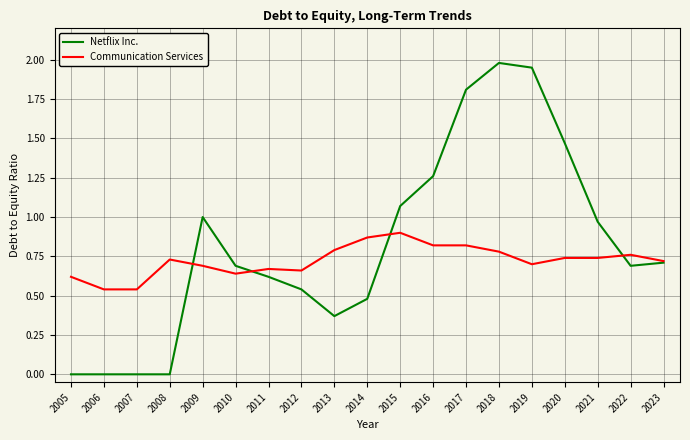

List the series in order of their peak value, lowest first.

Communication Services, Netflix Inc.